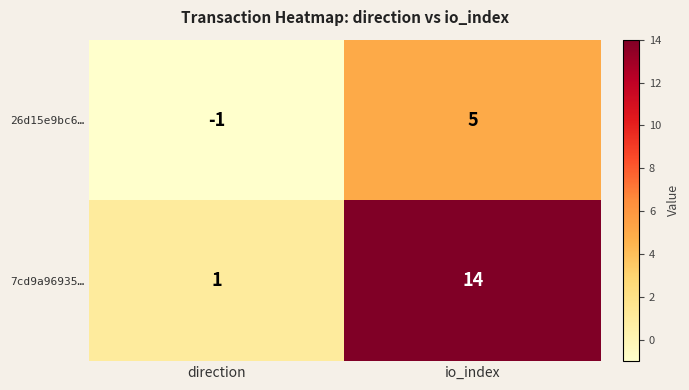

Which category has the highest value across all series?

io_index